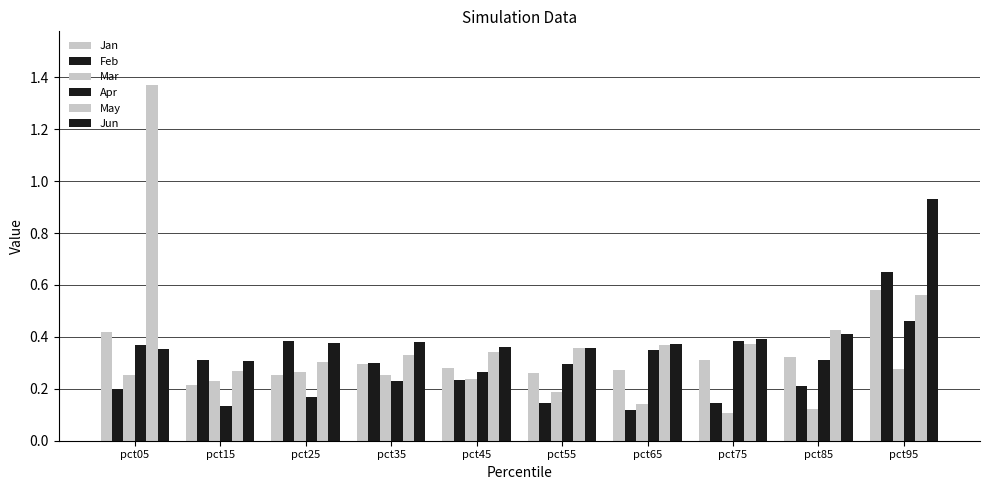

Which series changed the most between pct25 and pct85?

Feb